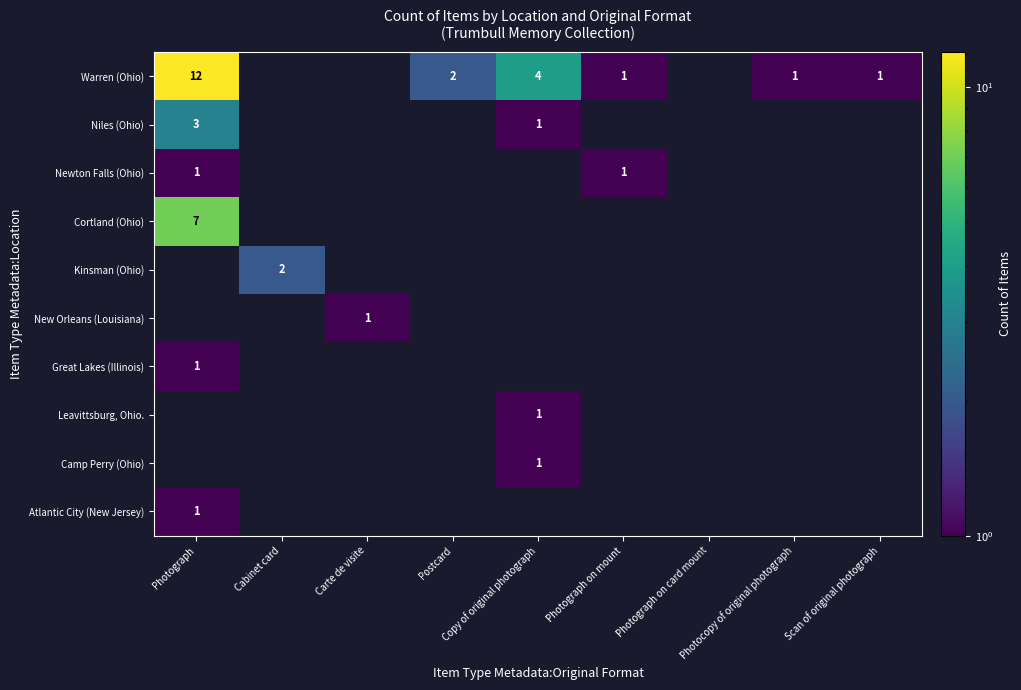

Is the value of Niles (Ohio) at Photocopy of original photograph greater than the value of Atlantic City (New Jersey) at Photograph on card mount?

No